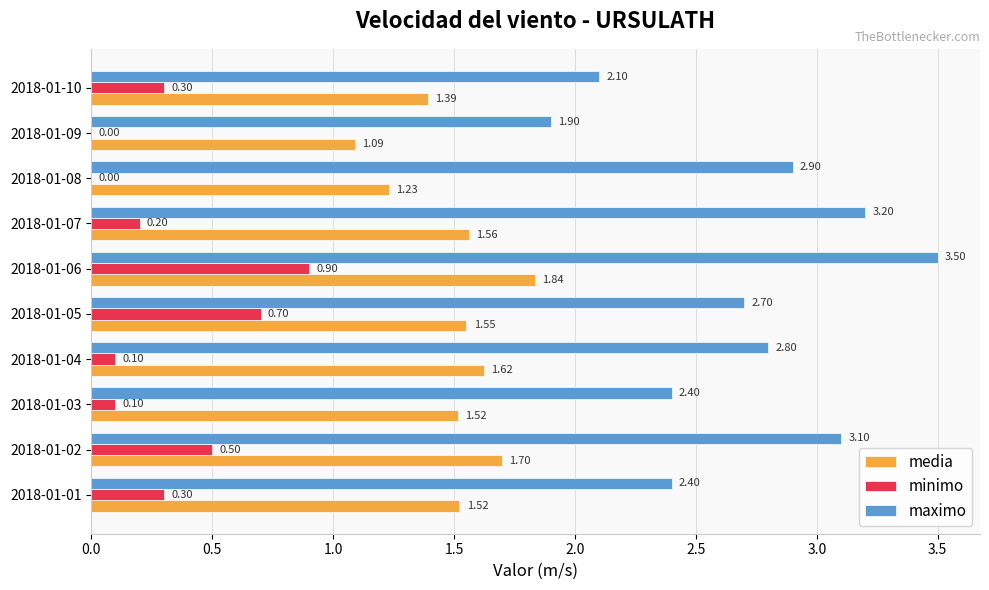

Which series changed the most between 2018-01-04 and 2018-01-05?

minimo